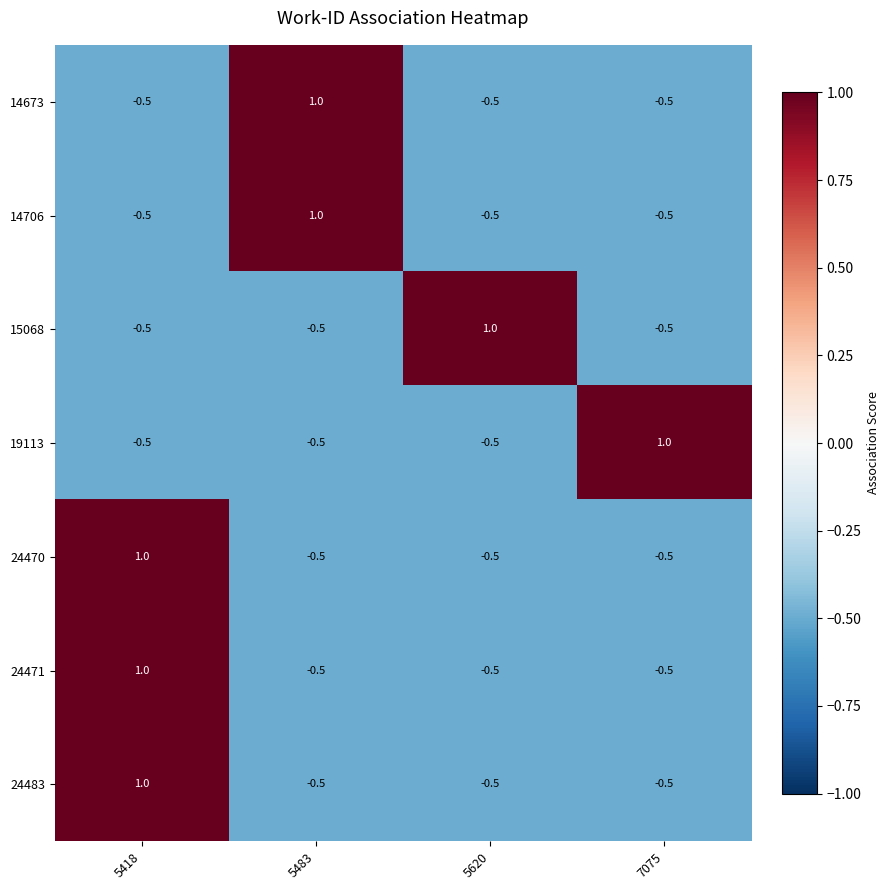

What is the difference between the 14706 values at 7075 and 5483?

1.5